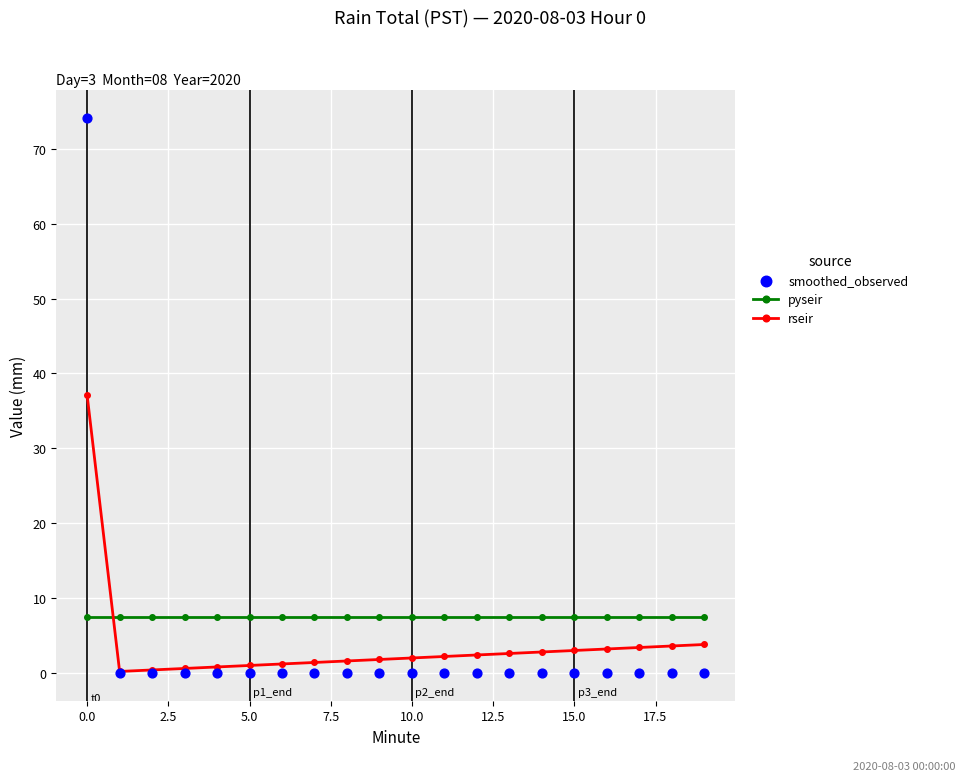

Which series has the largest Y range (max minus min)?

smoothed_observed